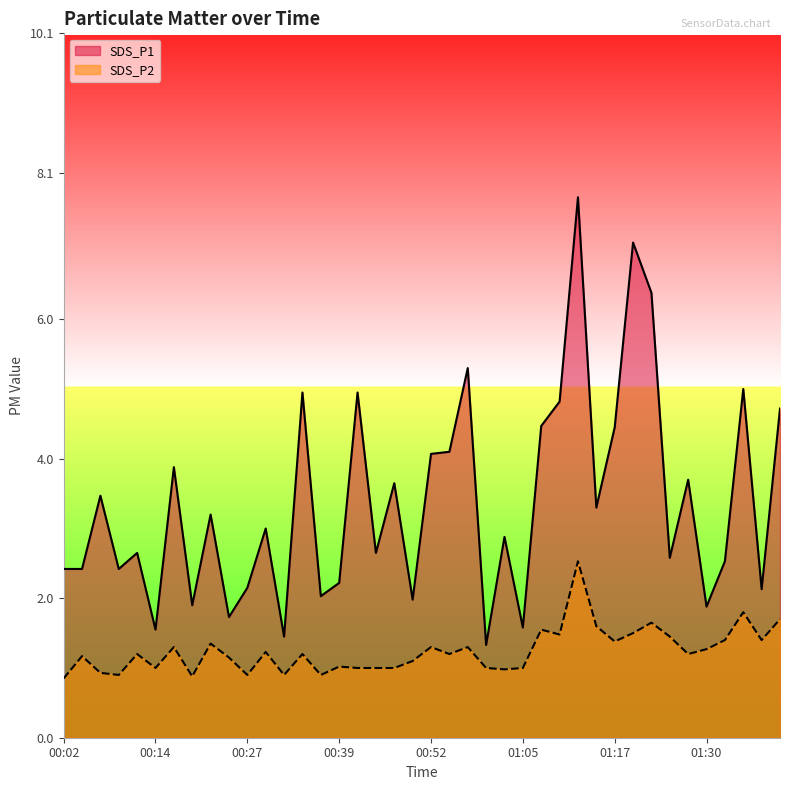

Does the chart display data point markers on the line(s)?

No